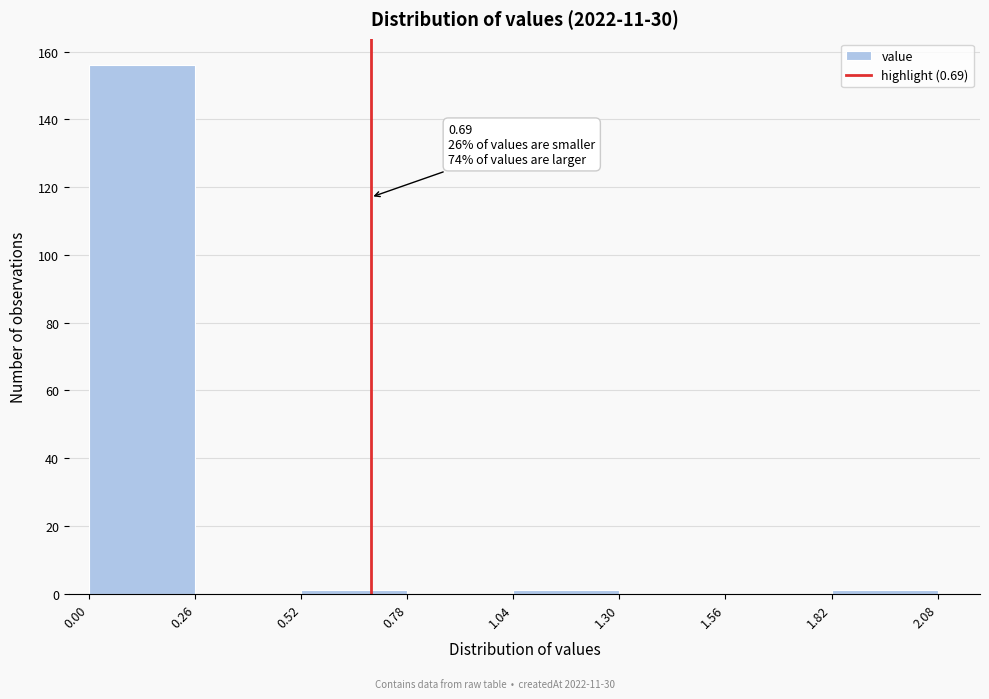

Which range on the x-axis has the tallest bar?

0.00 to 0.26